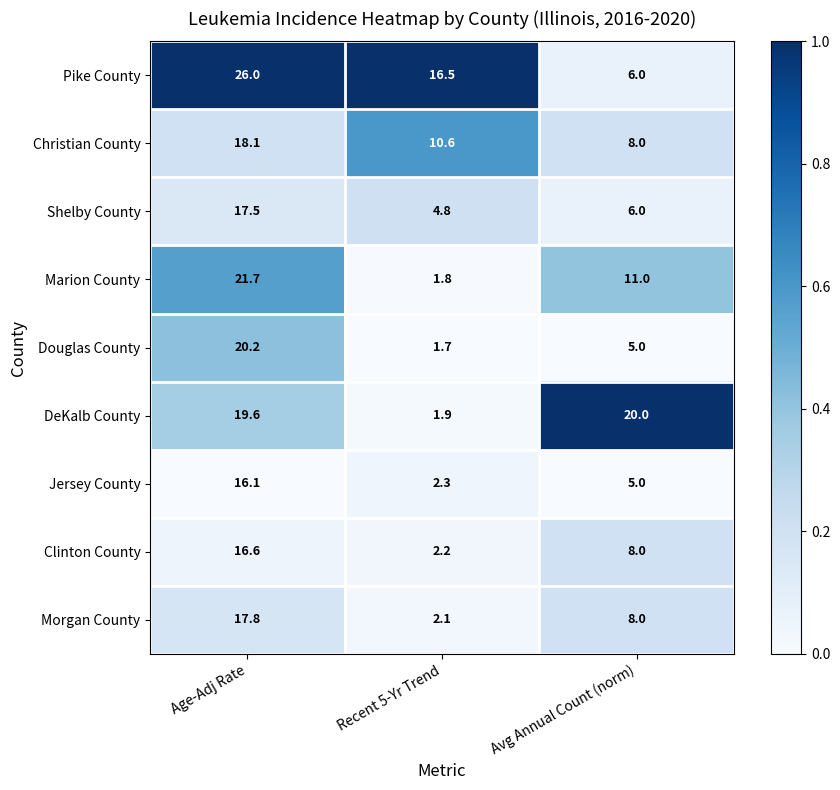

Read the Christian County value at Age-Adj Rate.

18.1